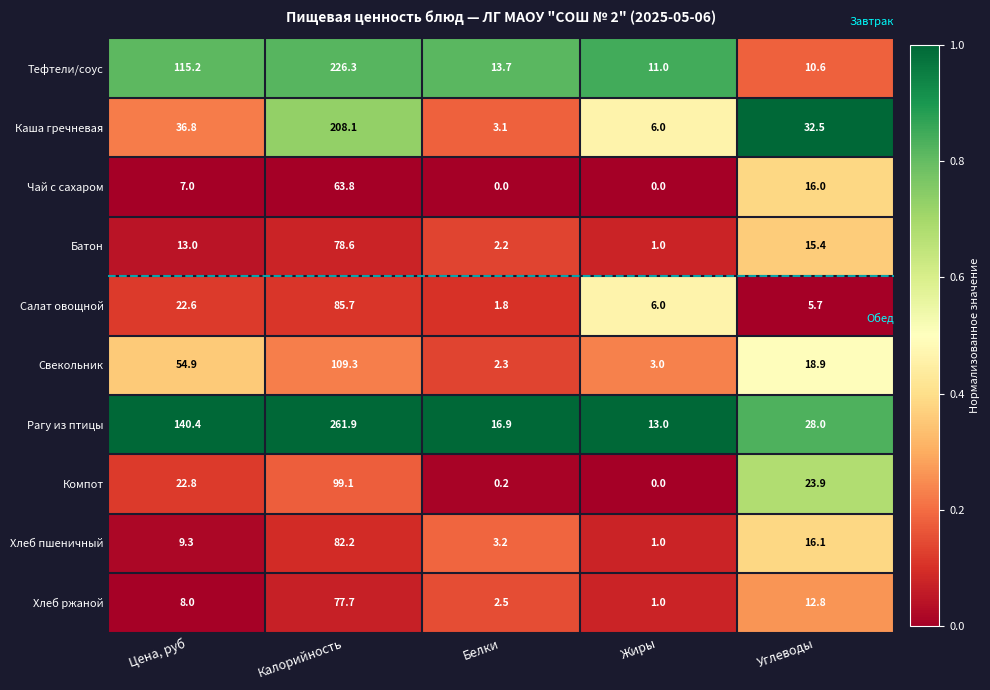

Read the Хлеб пшеничный value at Цена, руб.

9.3